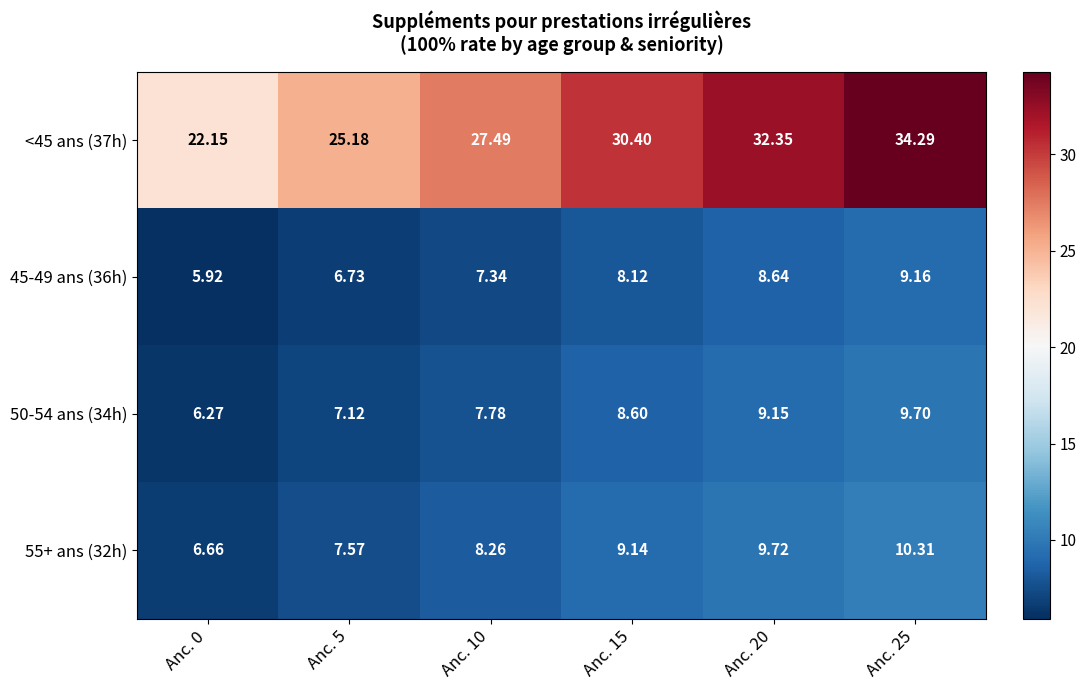

Is the value of 55+ ans (32h) at Anc. 15 greater than the value of <45 ans (37h) at Anc. 15?

No